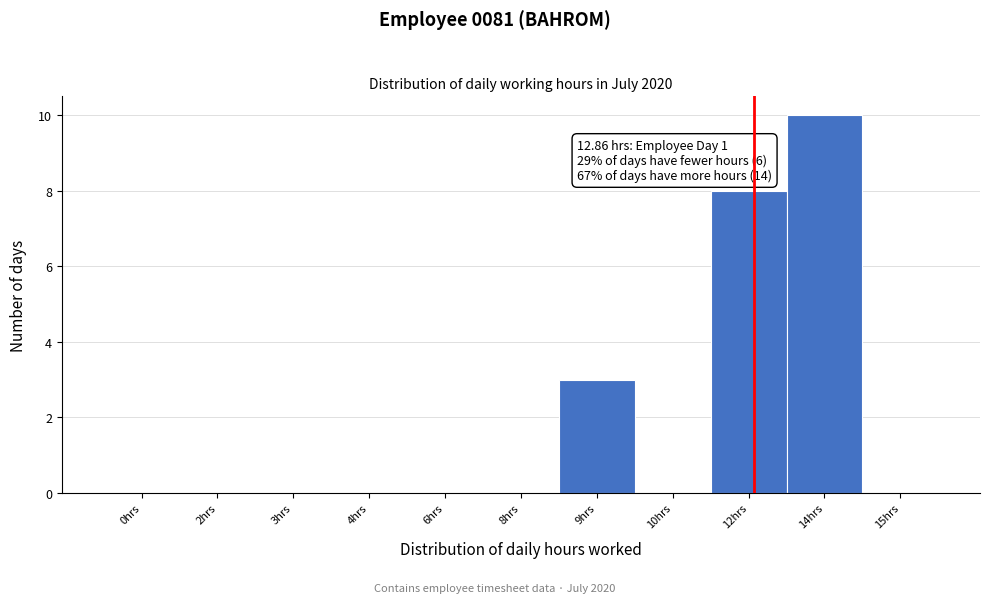

Reading right to left, extract all data points from this chart.

15hrs=0	14hrs=10	12hrs=8	10hrs=0	9hrs=3	8hrs=0	6hrs=0	4hrs=0	3hrs=0	2hrs=0	0hrs=0